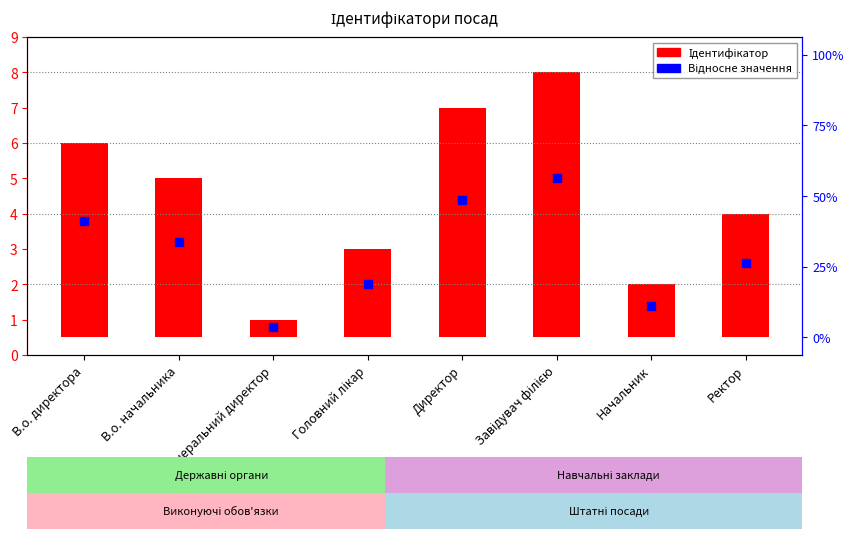

At how many categories does at least one series exceed 1?

7